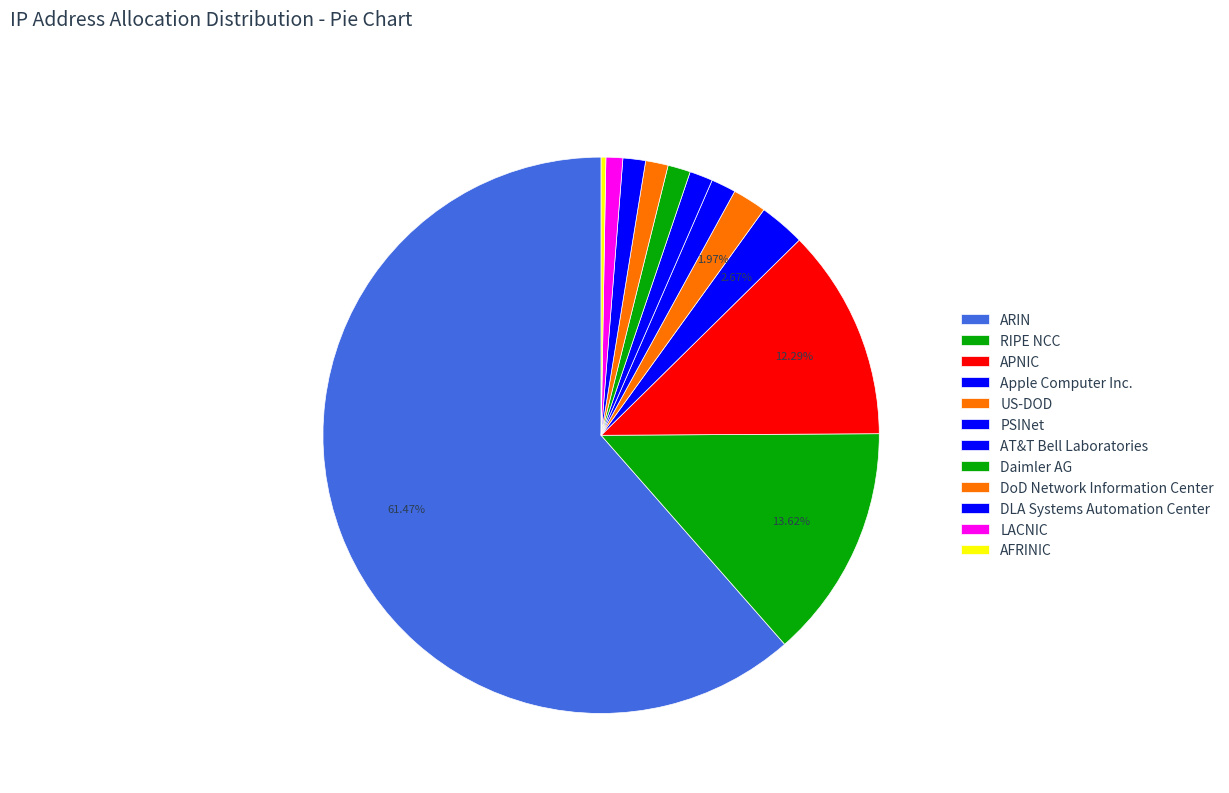

To the nearest percent, what is the combined percentage of Apple Computer Inc. and Daimler AG?

4%